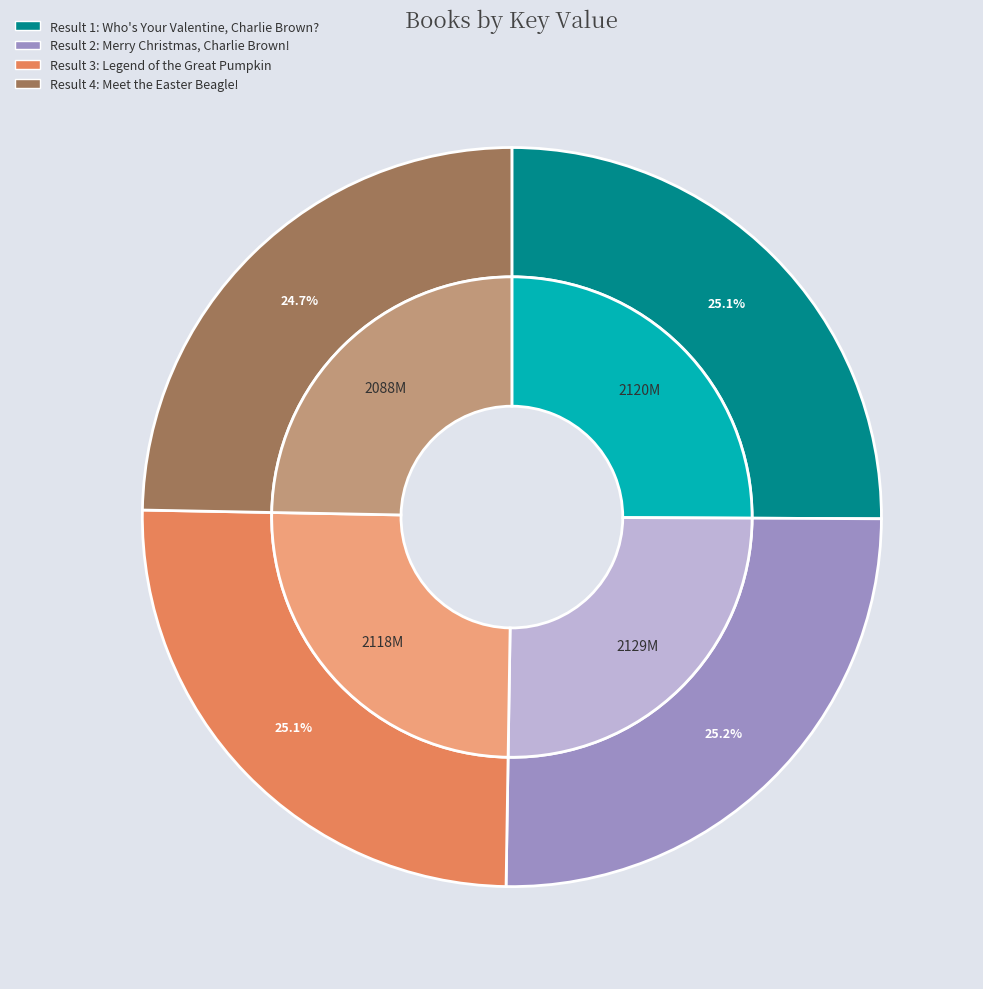

Is it true that Merry Christmas, Charlie Brown! is 25% of the pie?

True